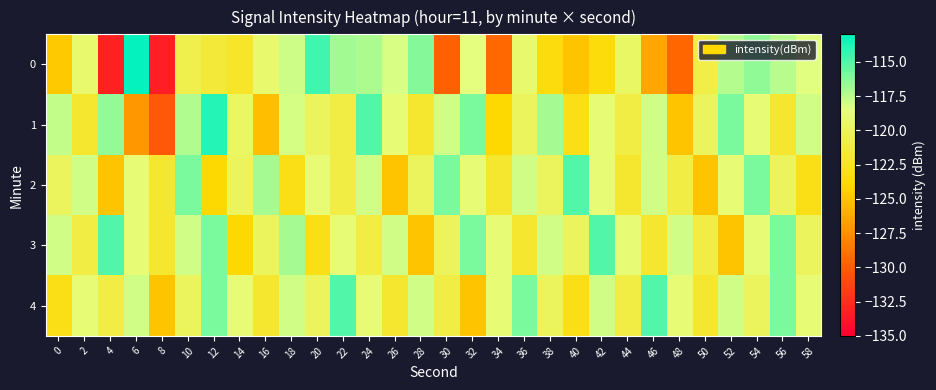

What is the spread (max minus min) of values at 2?

4.0